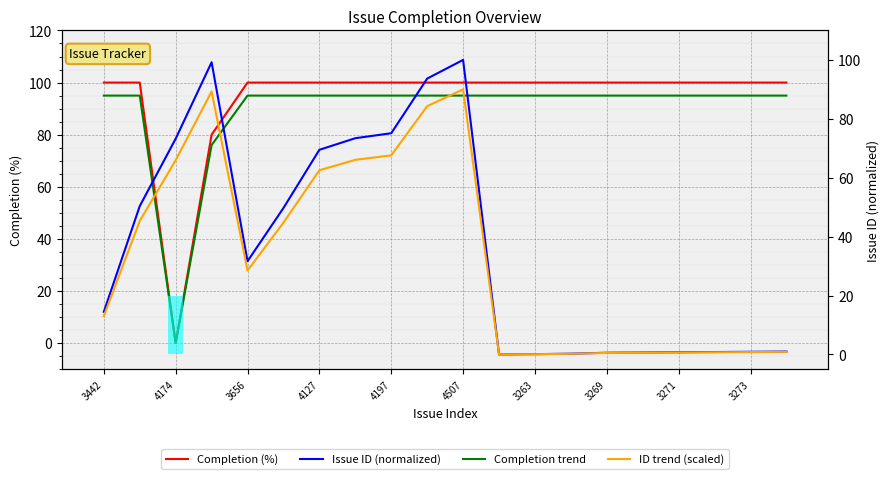

Reading left to right, list all the values displayed in this chart.

Completion (%): 100.0	100.0	0.0	80.0	100.0	100.0	100.0	100.0	100.0	100.0	100.0	100.0	100.0	100.0	100.0	100.0	100.0	100.0	100.0	100.0
Completion trend: 95.0	95.0	0.0	76.0	95.0	95.0	95.0	95.0	95.0	95.0	95.0	95.0	95.0	95.0	95.0	95.0	95.0	95.0	95.0	95.0
Issue ID (normalized): 14.5	50.4	73.3	99.2	31.6	49.7	69.5	73.4	75.1	93.7	100.0	0.0	0.1	0.2	0.6	0.6	0.7	0.8	0.9	1.0
ID trend (scaled): 13.0	45.3	65.9	89.3	28.5	44.7	62.5	66.1	67.6	84.3	90.0	0.0	0.1	0.2	0.5	0.6	0.7	0.7	0.8	0.9
Zero completion: 0.0	0.0	20.0	0.0	0.0	0.0	0.0	0.0	0.0	0.0	0.0	0.0	0.0	0.0	0.0	0.0	0.0	0.0	0.0	0.0